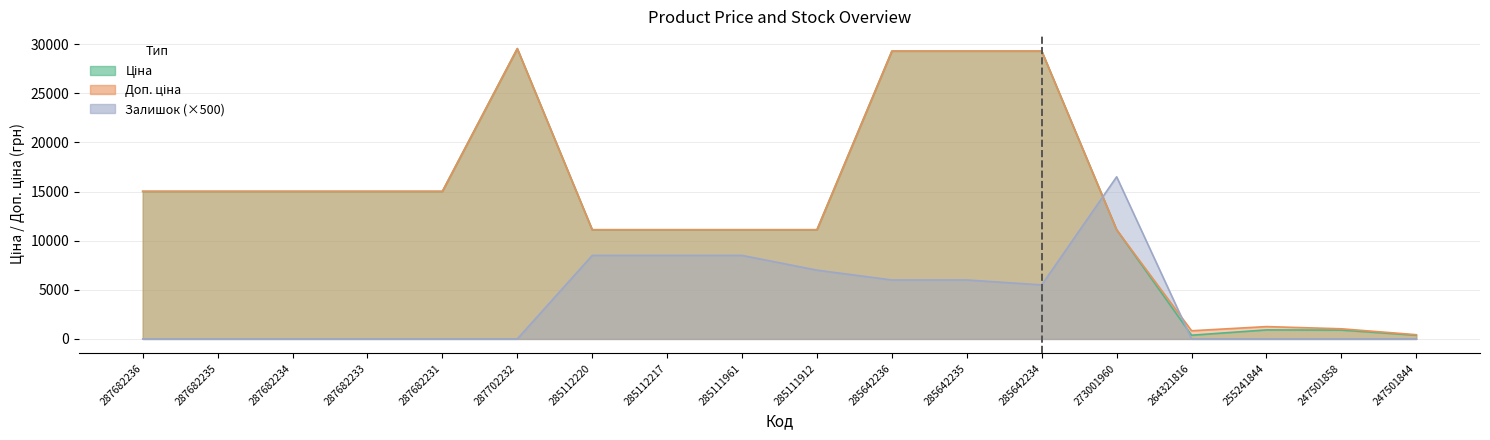

At which category is the sum across all series the highest?

285642236